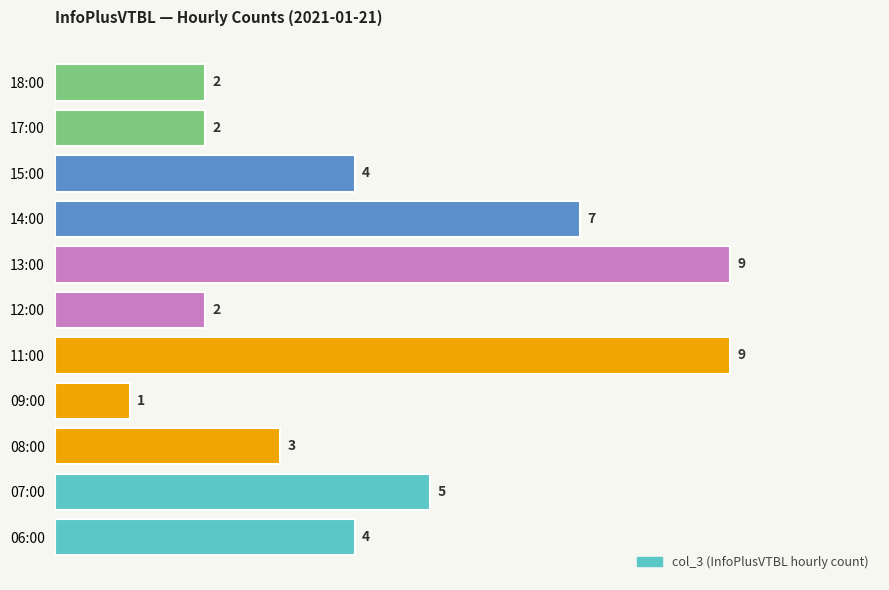

What is the approximate value at 11:00?

9